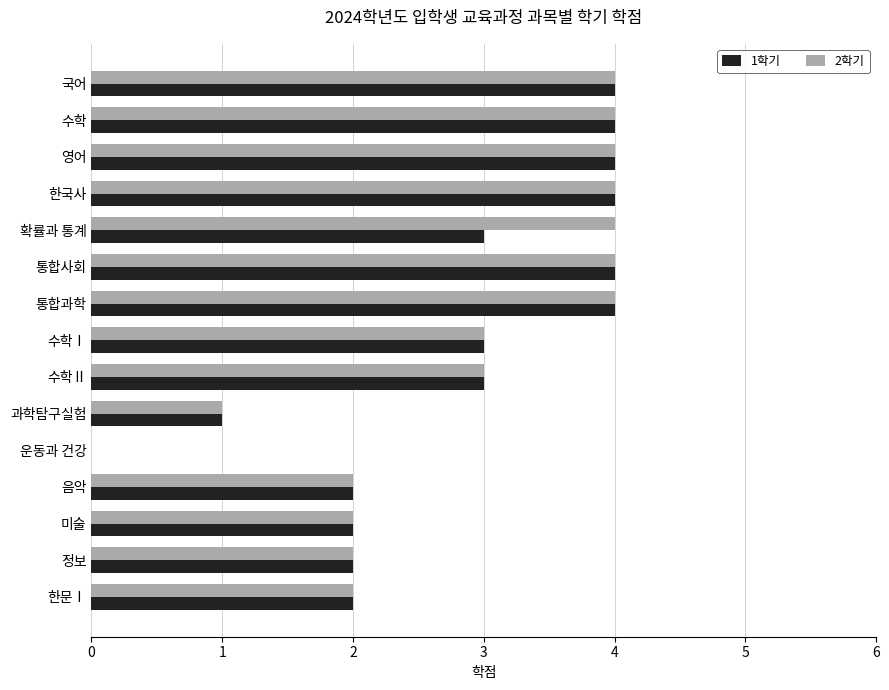

The value of 2학기 at 수학Ⅱ is 5. True or false?

False